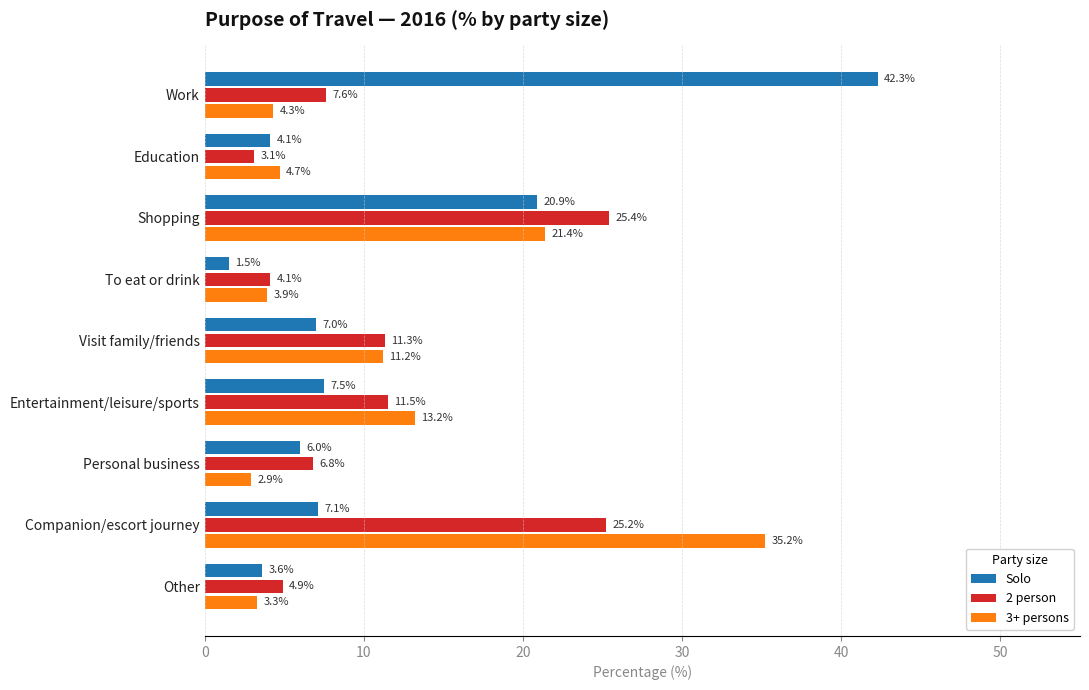

What value does the Solo series have at Work?

42.3